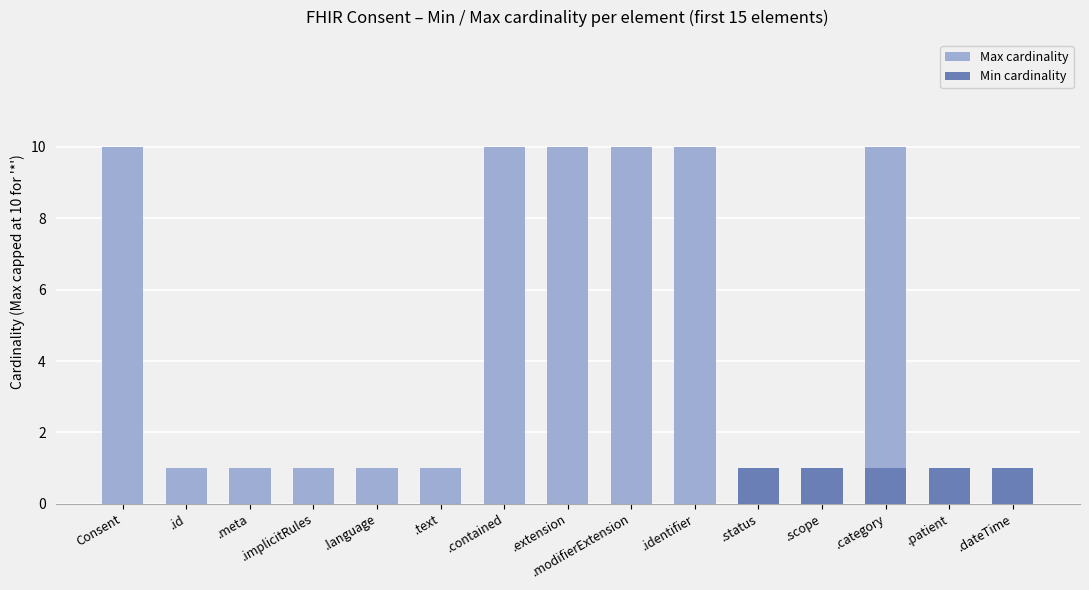

Reading left to right, list all the values displayed in this chart.

Max cardinality: 10	1	1	1	1	1	10	10	10	10	1	1	10	1	1
Min cardinality: 0	0	0	0	0	0	0	0	0	0	1	1	1	1	1